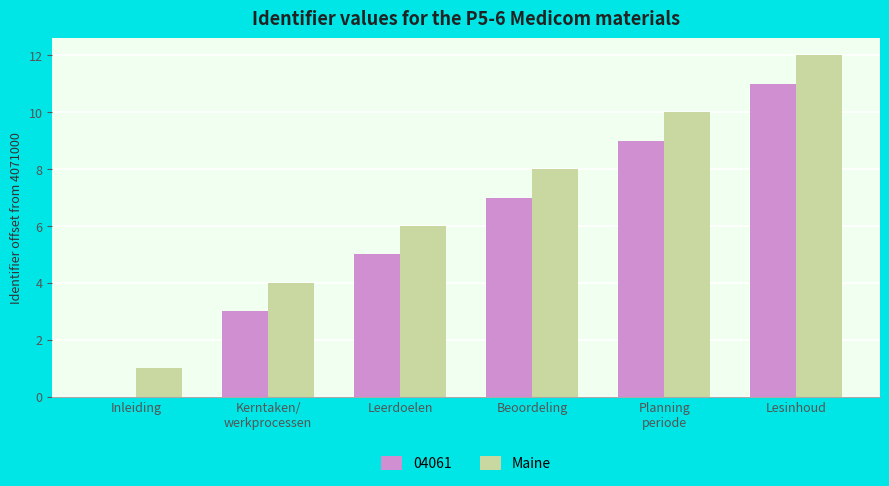

At which category is the sum across all series the highest?

Lesinhoud